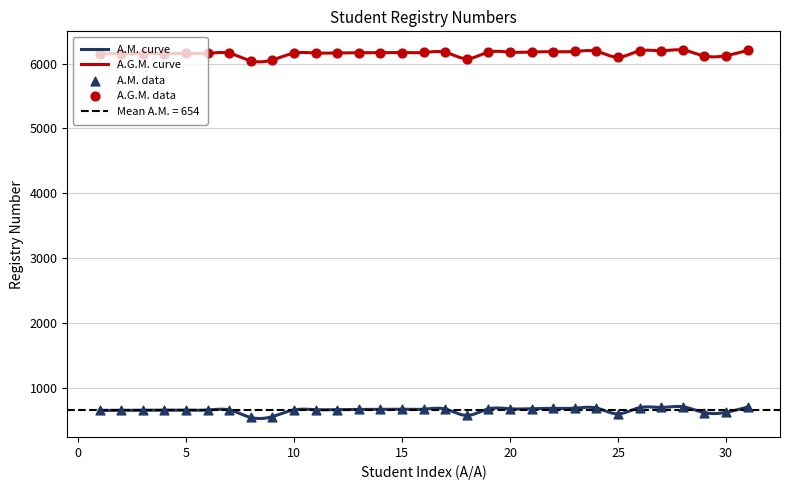

Which series has the widest spread of Y values?

A.M.